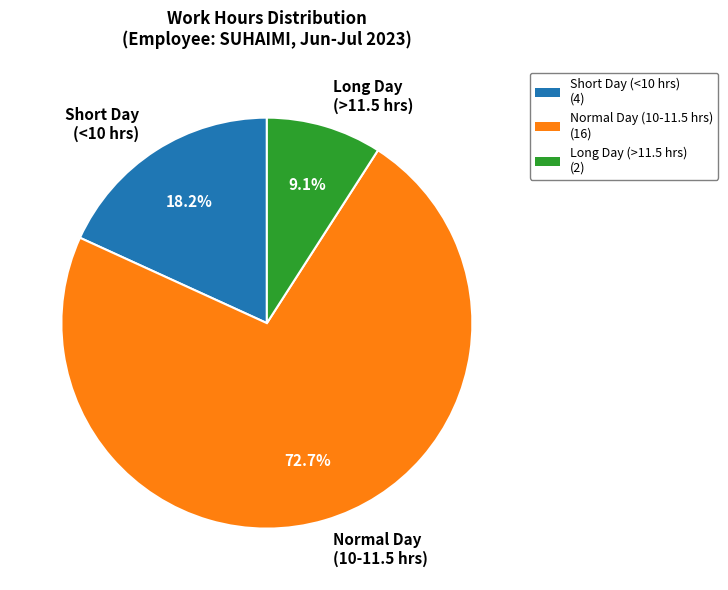

Which slice is the smallest?

Long Day (>11.5 hrs)